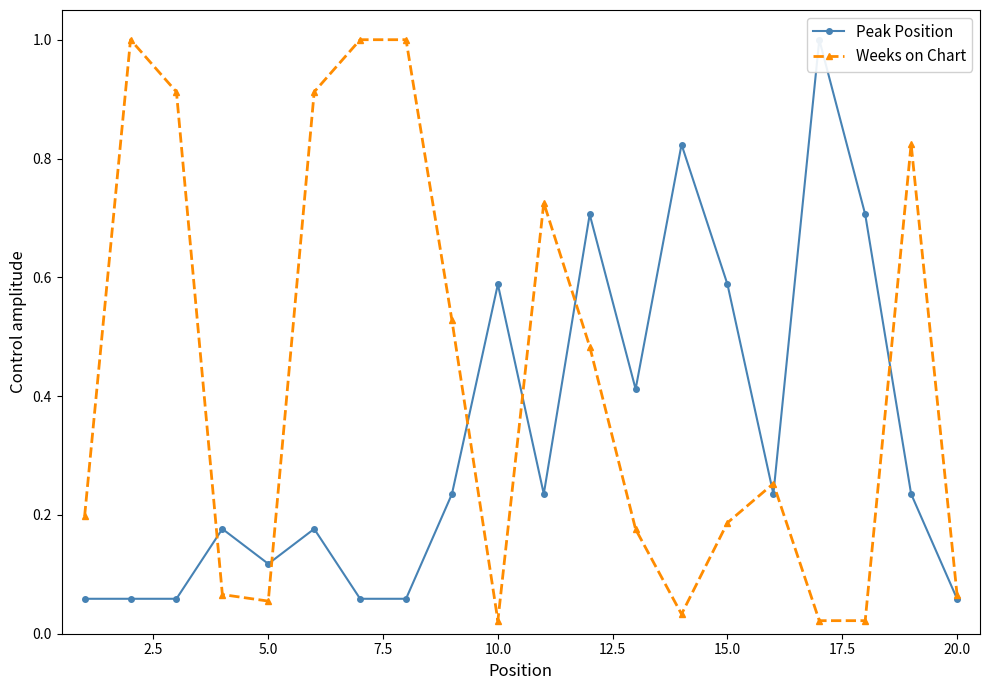

True or false: Peak Position and Weeks on Chart intersect in this chart.

True